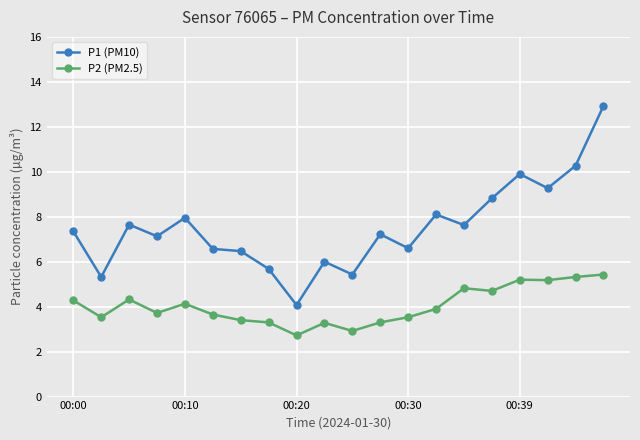

True or false: P2 (PM2.5) has more than 2 interior local peaks.

True